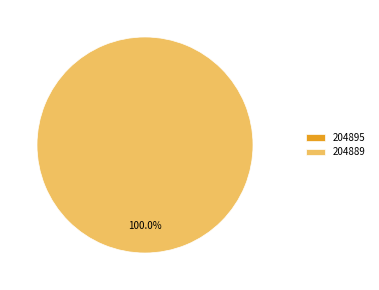

True or false: 204889 accounts for 99% of the total.

False